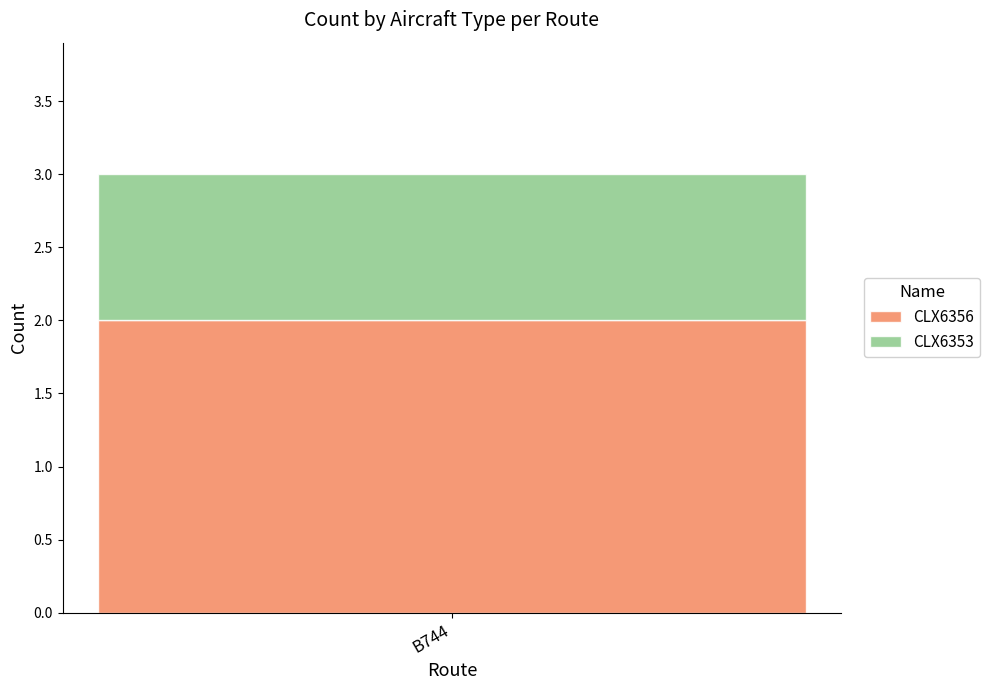

List the labels in order of CLX6356 value, smallest first.

B744